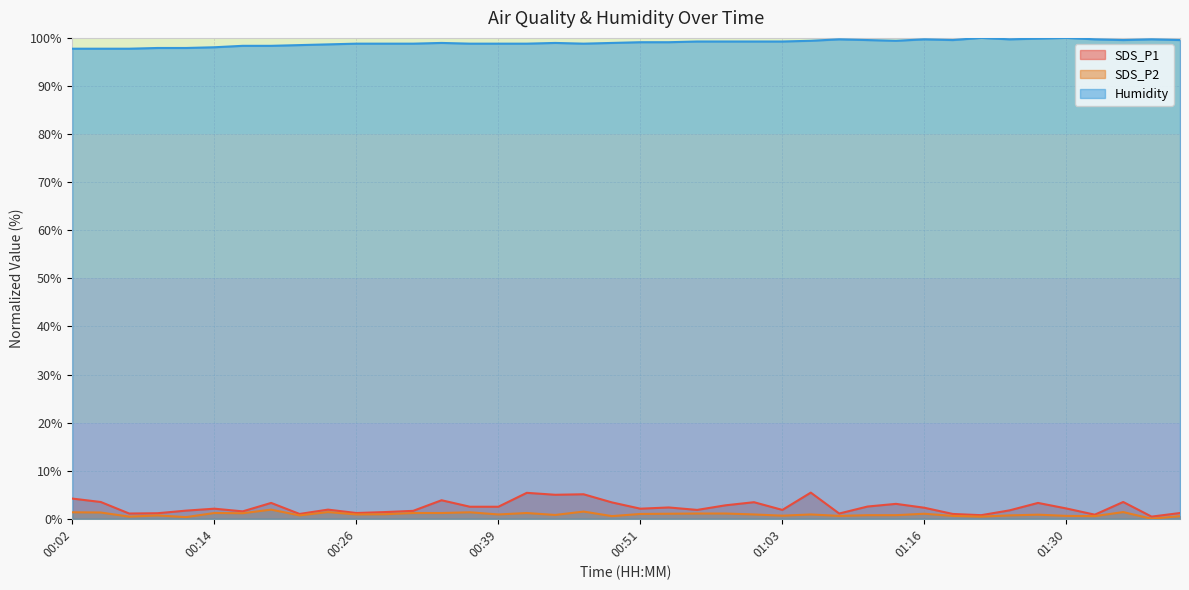

Which series has the widest spread of values?

SDS_P1